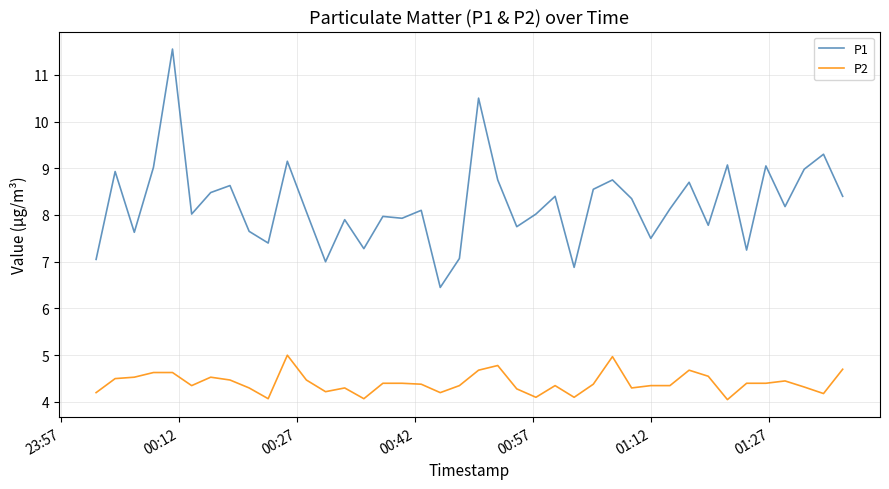

Which series has the largest total across all categories?

P1